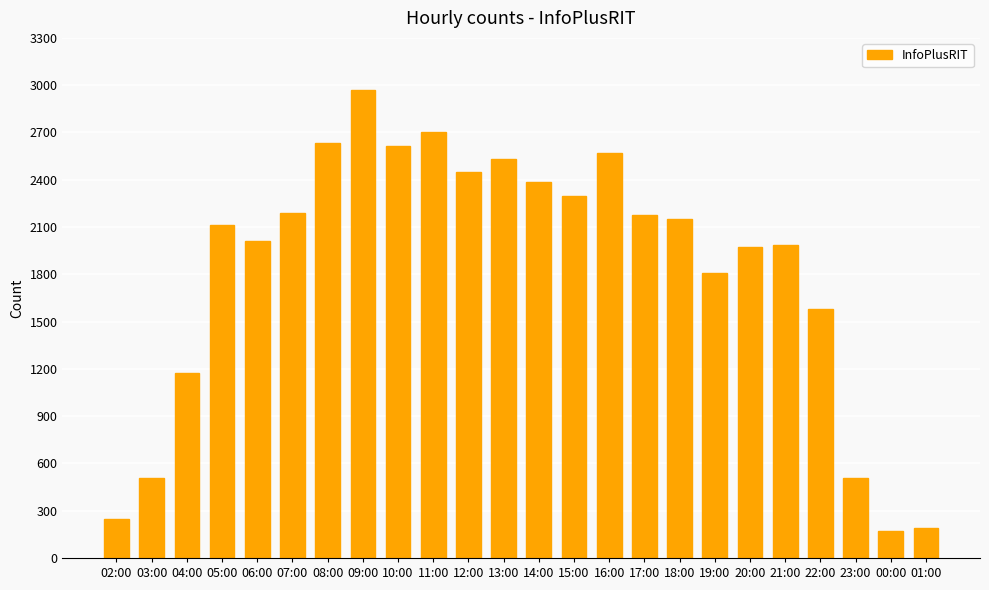

What is the difference between the values at 11:00 and 10:00?

90